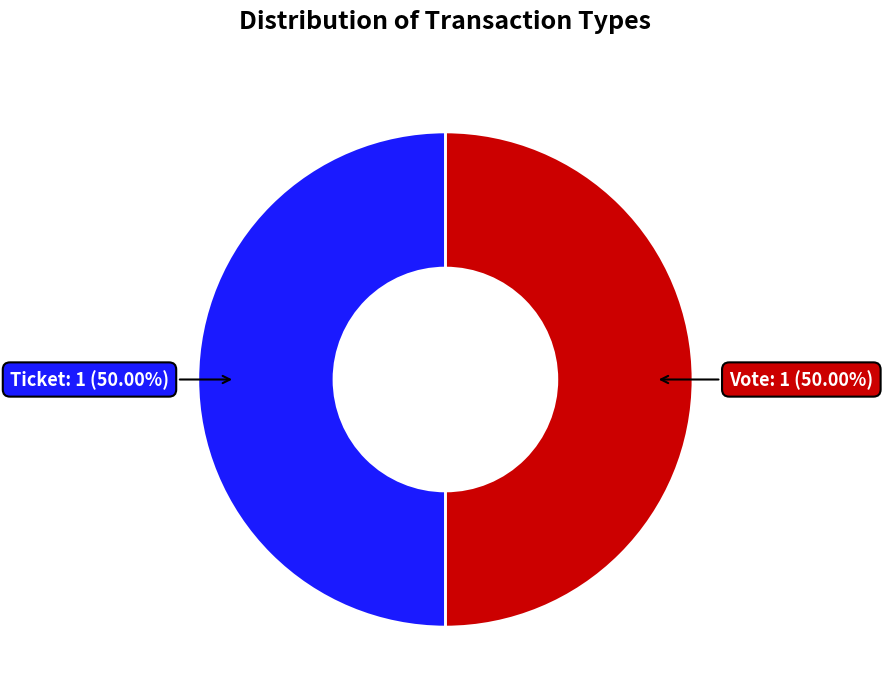

Approximately how many times larger is the value at Ticket compared to Vote?

1.0